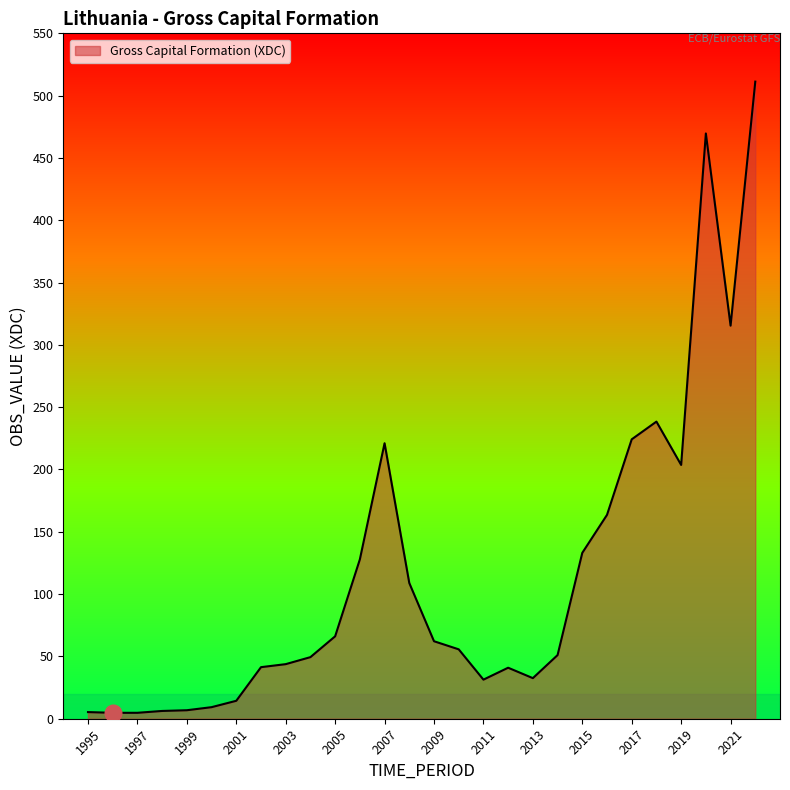

What is the difference between the maximum and minimum values?

506.5